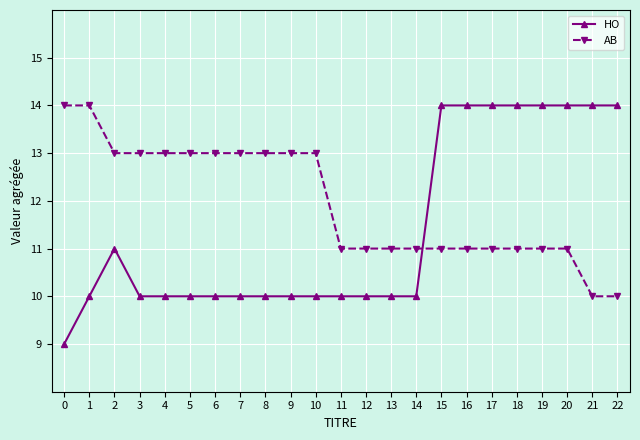

Which series has the widest spread of values?

HO